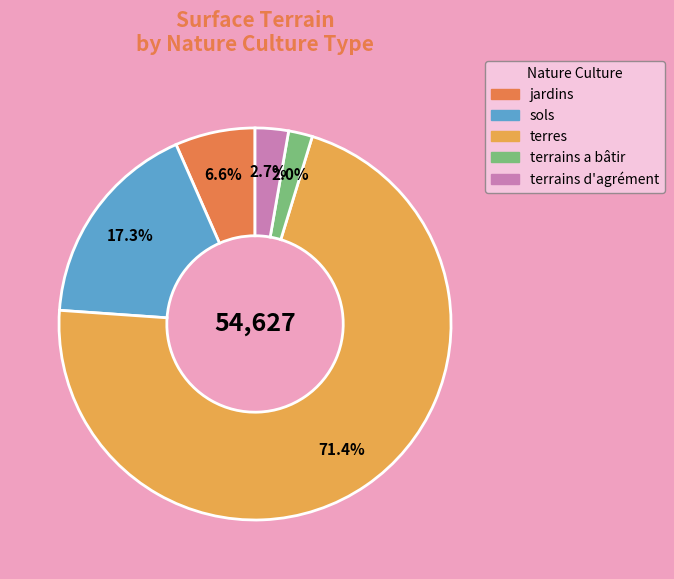

Count the number of slices in the pie.

5